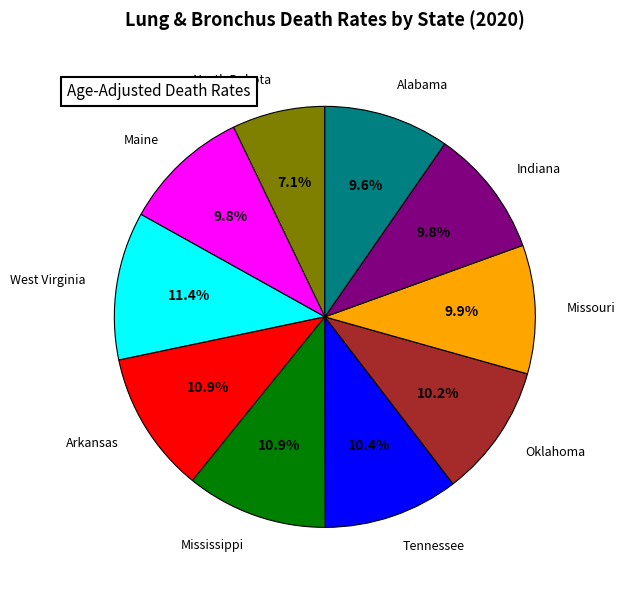

Is Indiana the majority of the pie?

No